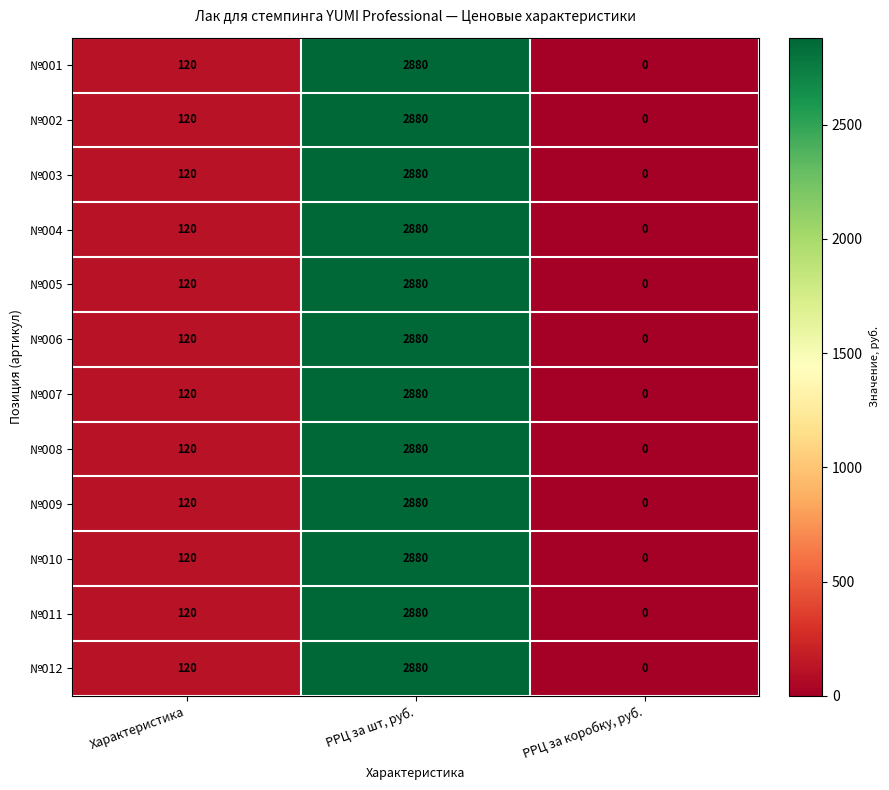

Where is №011 nearest to the value 1440?

Характеристика